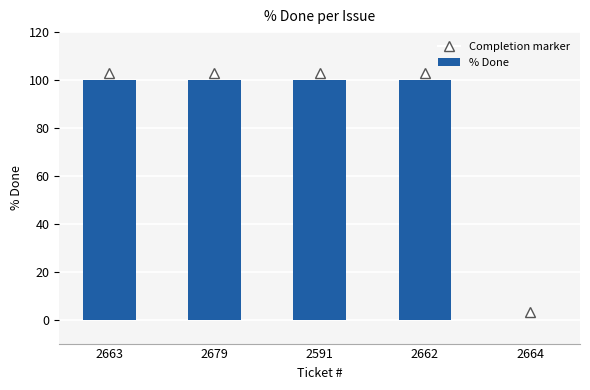

What is the maximum value shown in the chart?

100